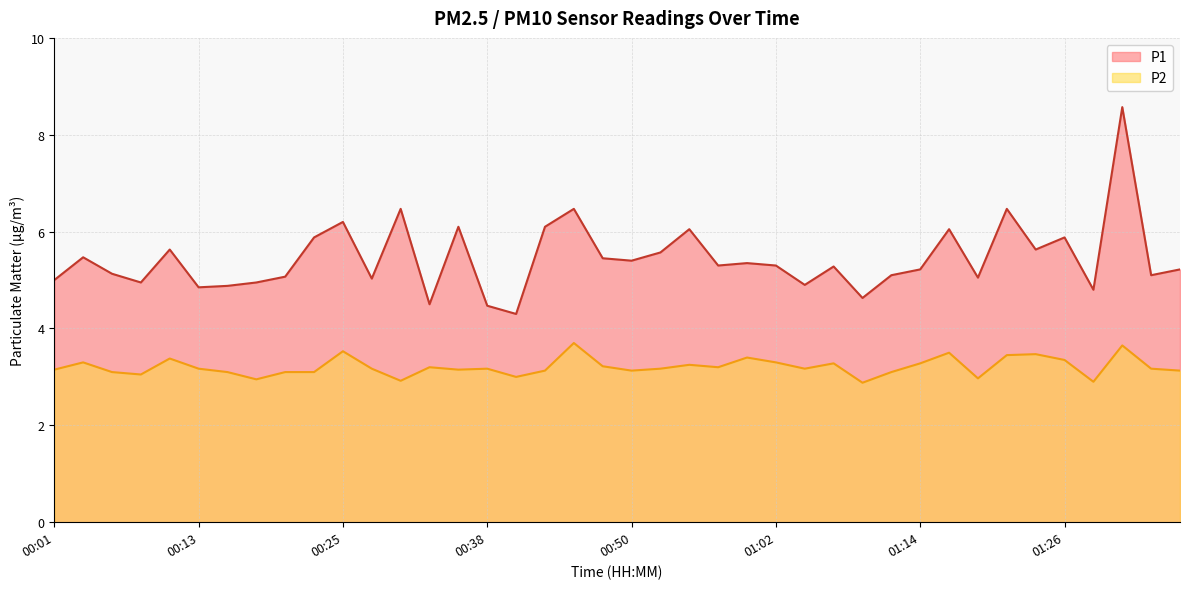

What is the sum of all P1 values?

217.8